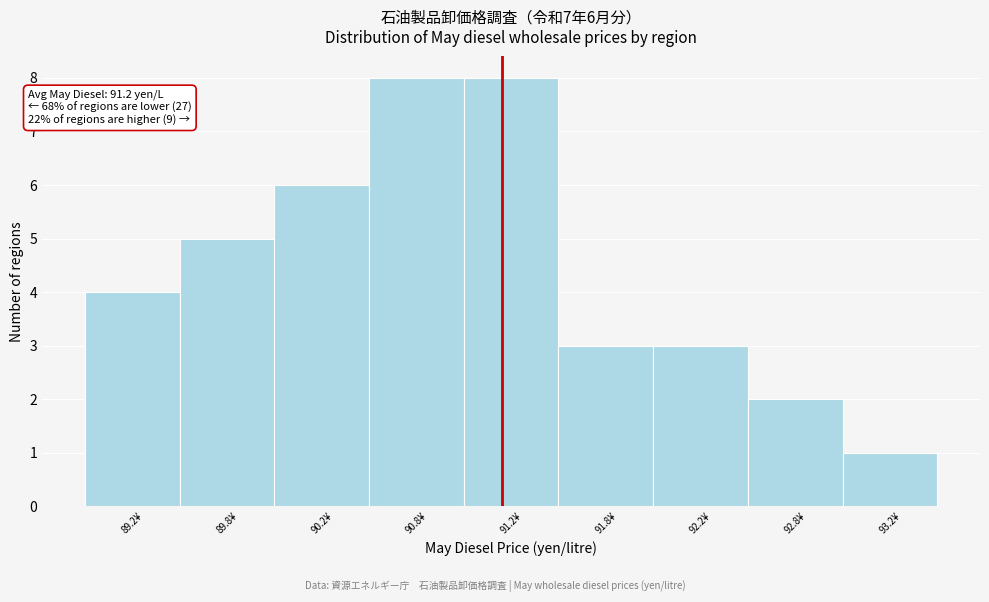

Reading left to right, transcribe all the data shown in this chart.

89.2¥=4	89.8¥=5	90.2¥=6	90.8¥=8	91.2¥=8	91.8¥=3	92.2¥=3	92.8¥=2	93.2¥=1